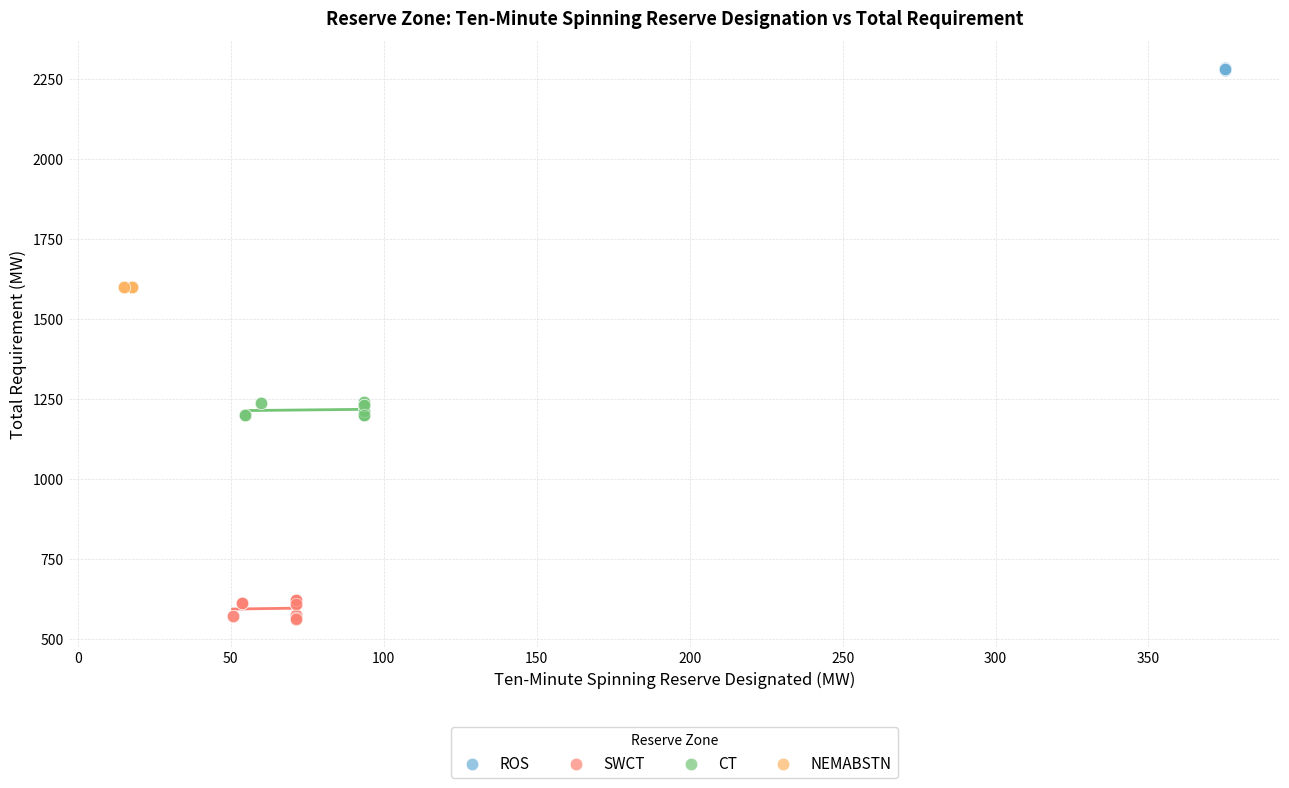

Which series contains the lowest Y value?

SWCT